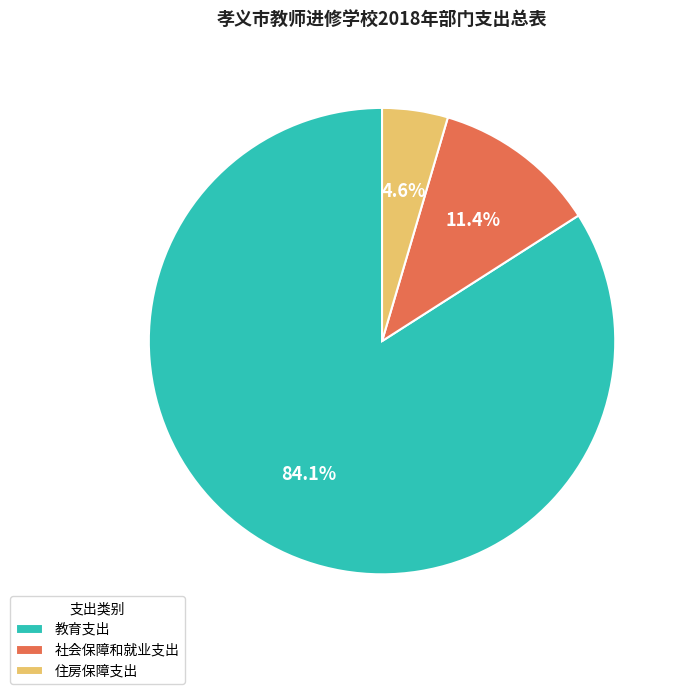

How much of the chart is everything except 社会保障和就业支出?

88.6%